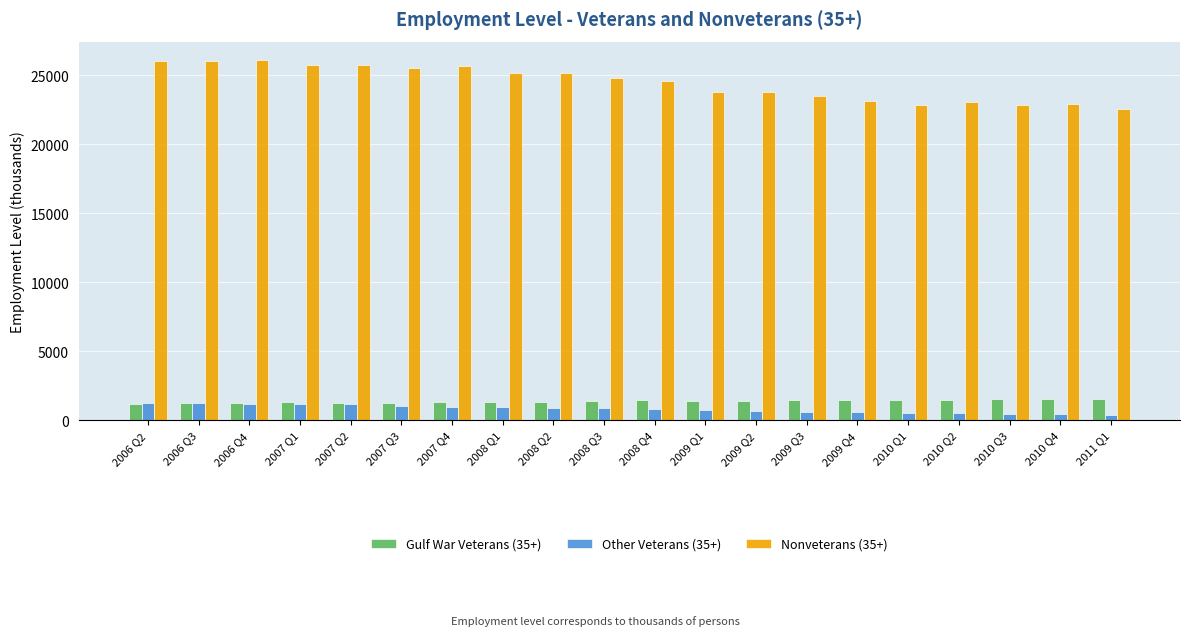

Where does the Gulf War Veterans (35+) series first go above 1406?

2008 Q3